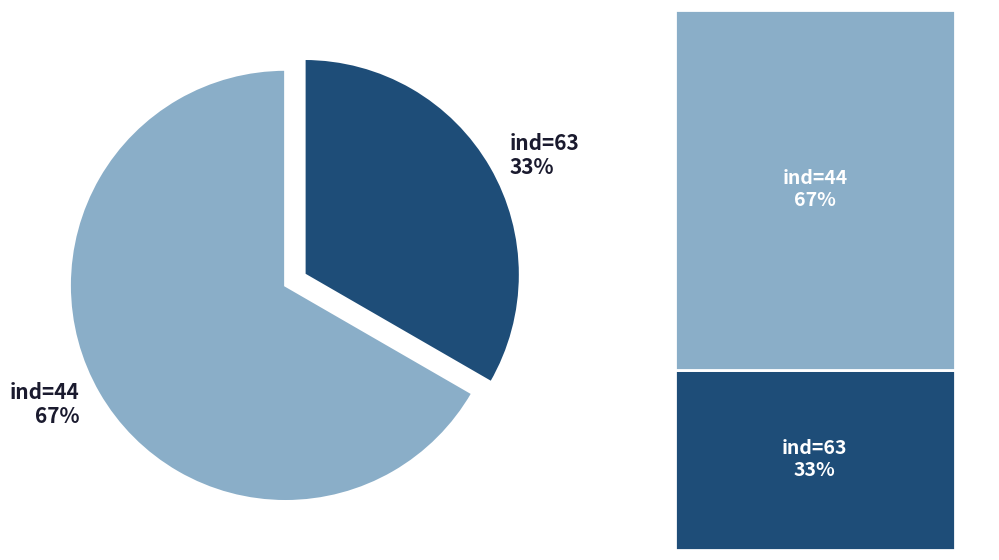

Does any single category account for the majority?

Yes